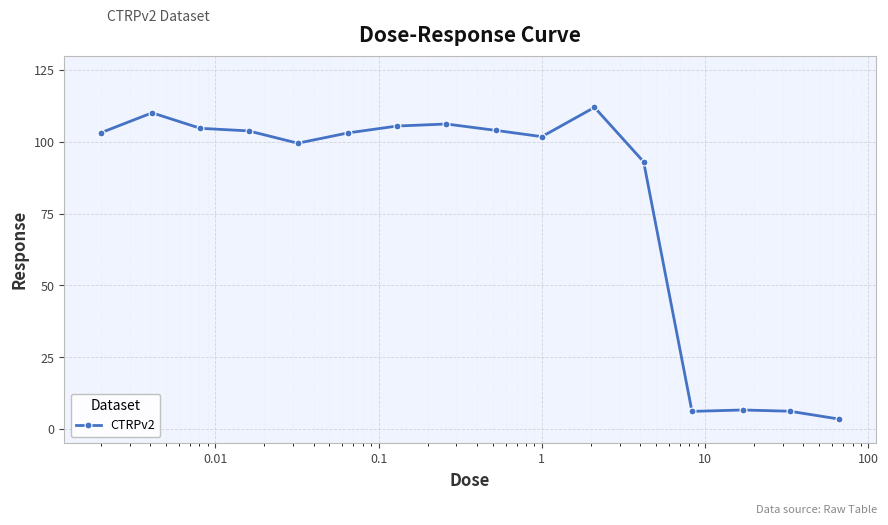

What is the minimum value shown in the chart?

3.5